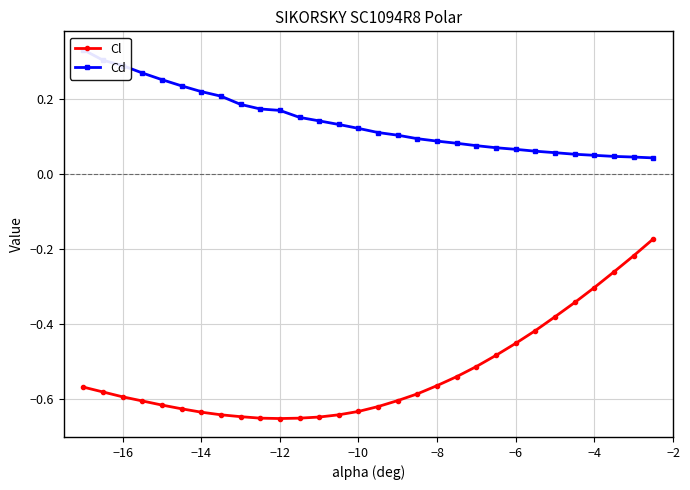

Is it true that Cl equals -0.3 at −4?

True